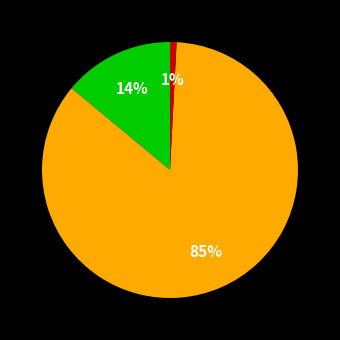

Is there a majority slice in this chart?

Yes